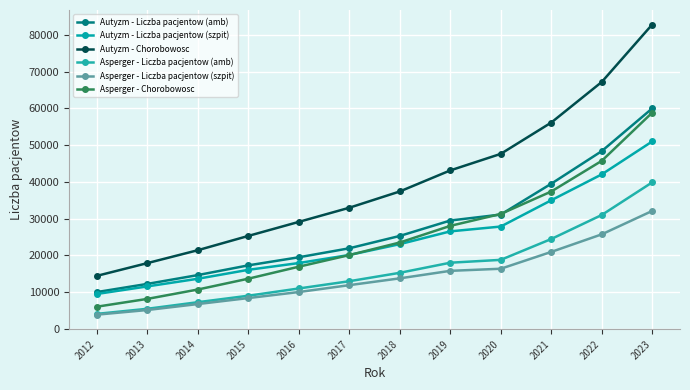

The value of Asperger - Liczba pacjentow (amb) at 2016 is 10987. True or false?

True